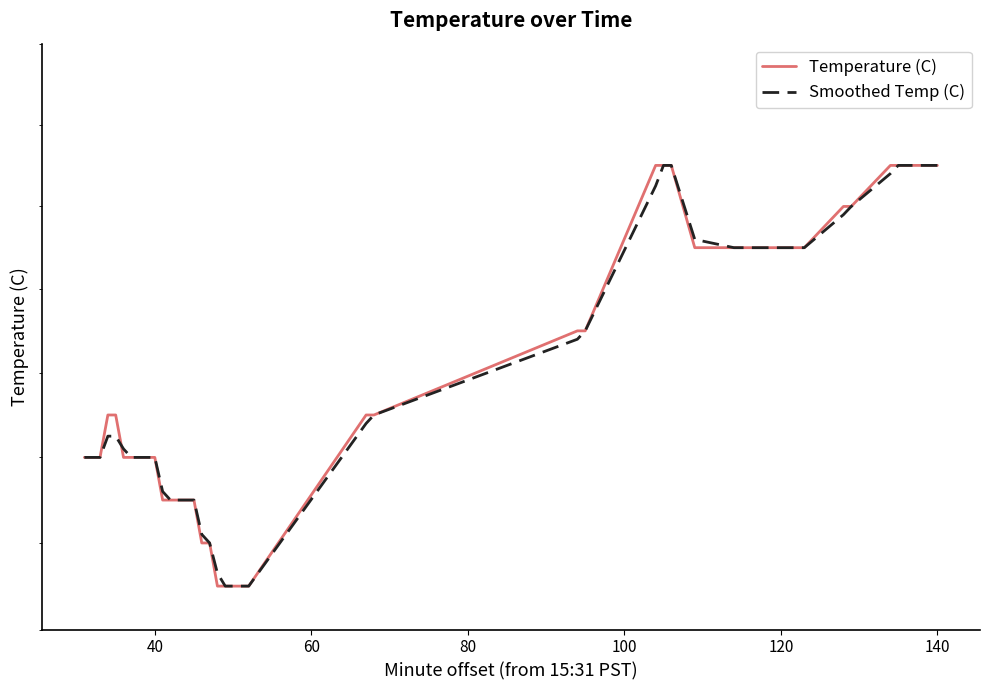

Read the Temperature (C) value at 80.

17.7